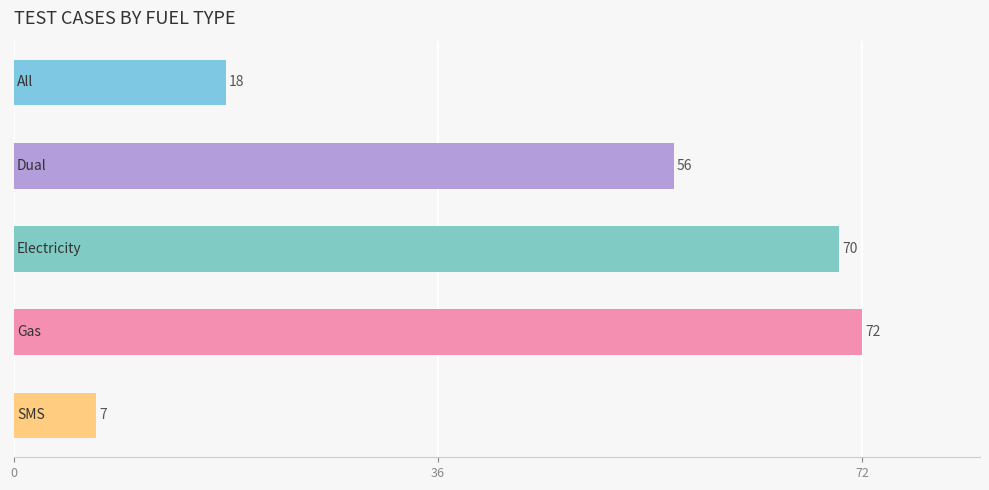

Reading top to bottom, transcribe all the data shown in this chart.

18	56	70	72	7